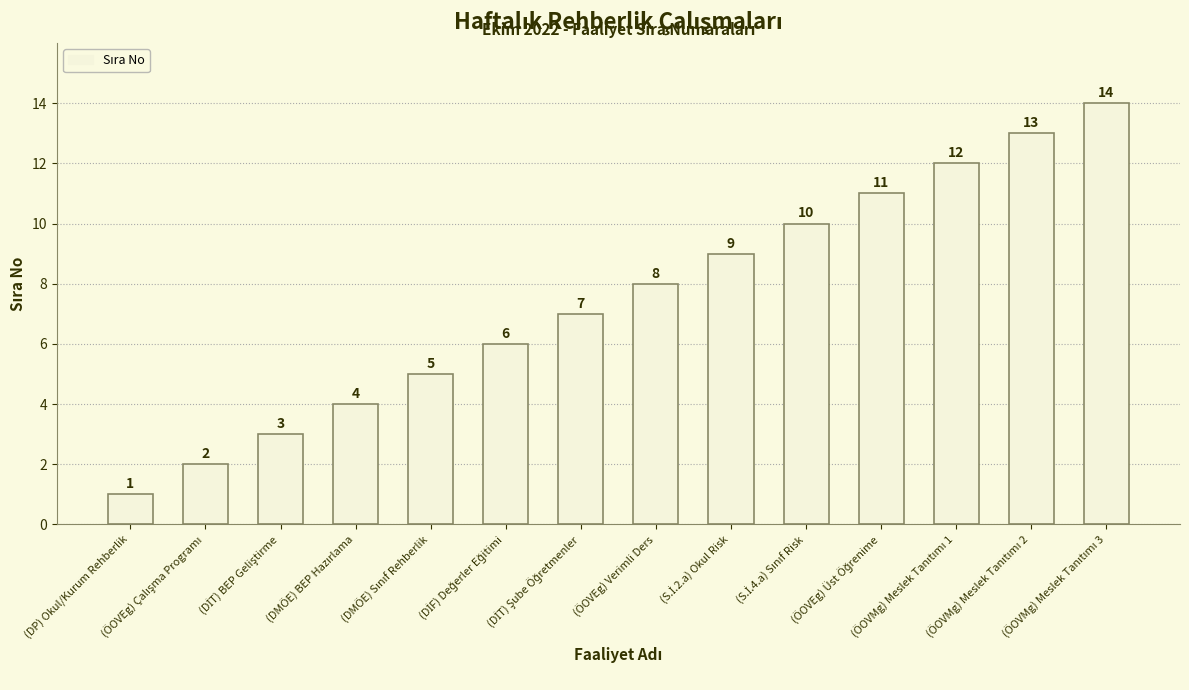

What is the greatest value displayed?

14